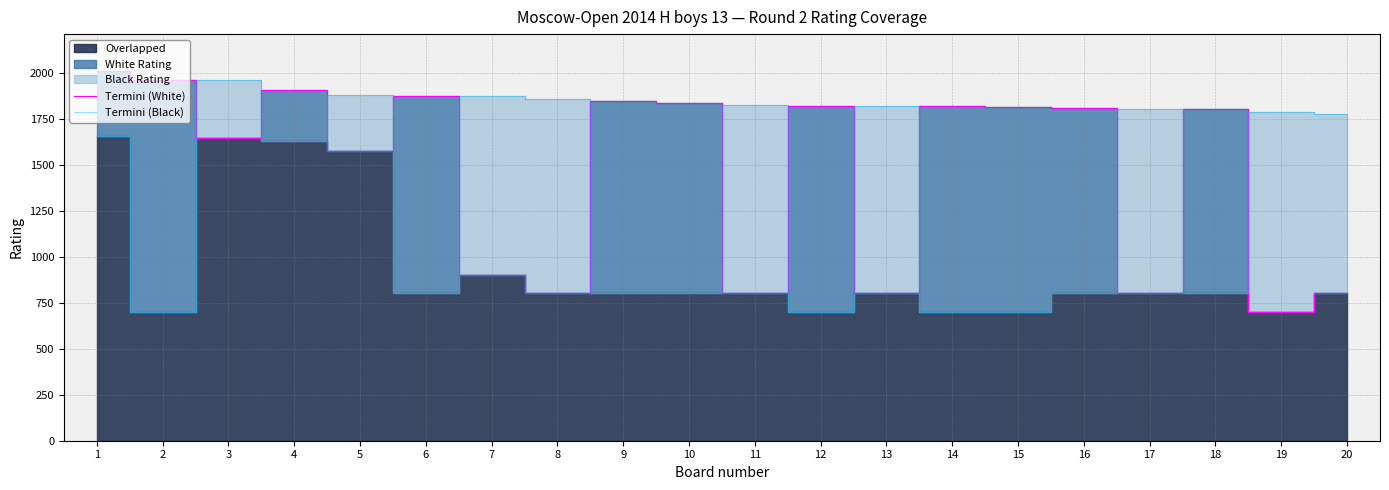

At which category is the sum across all series the highest?

1